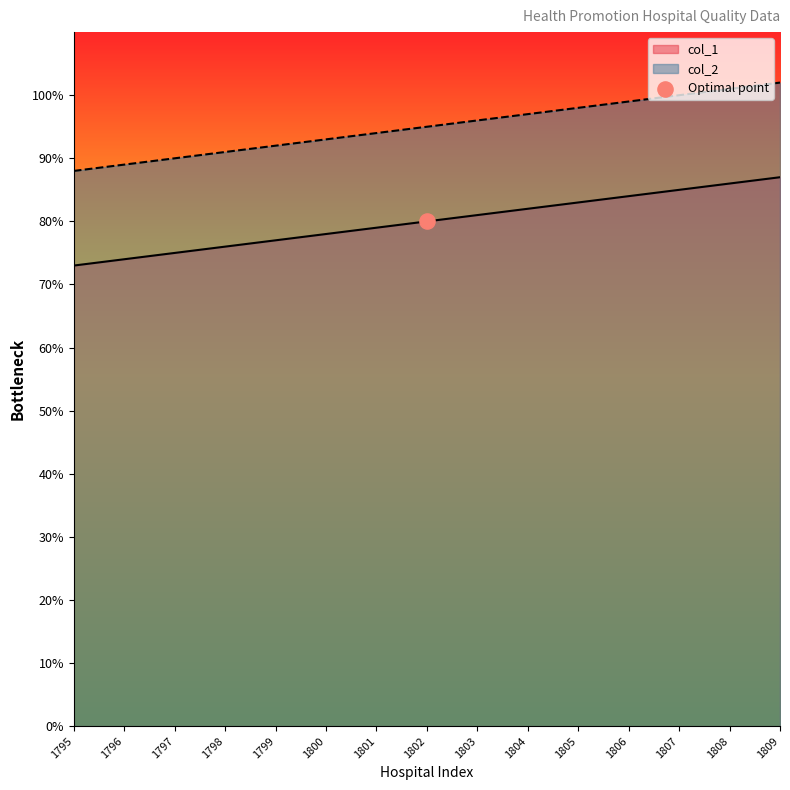

Is the value of col_2 at 1805 greater than the value of col_1 at 1808?

Yes